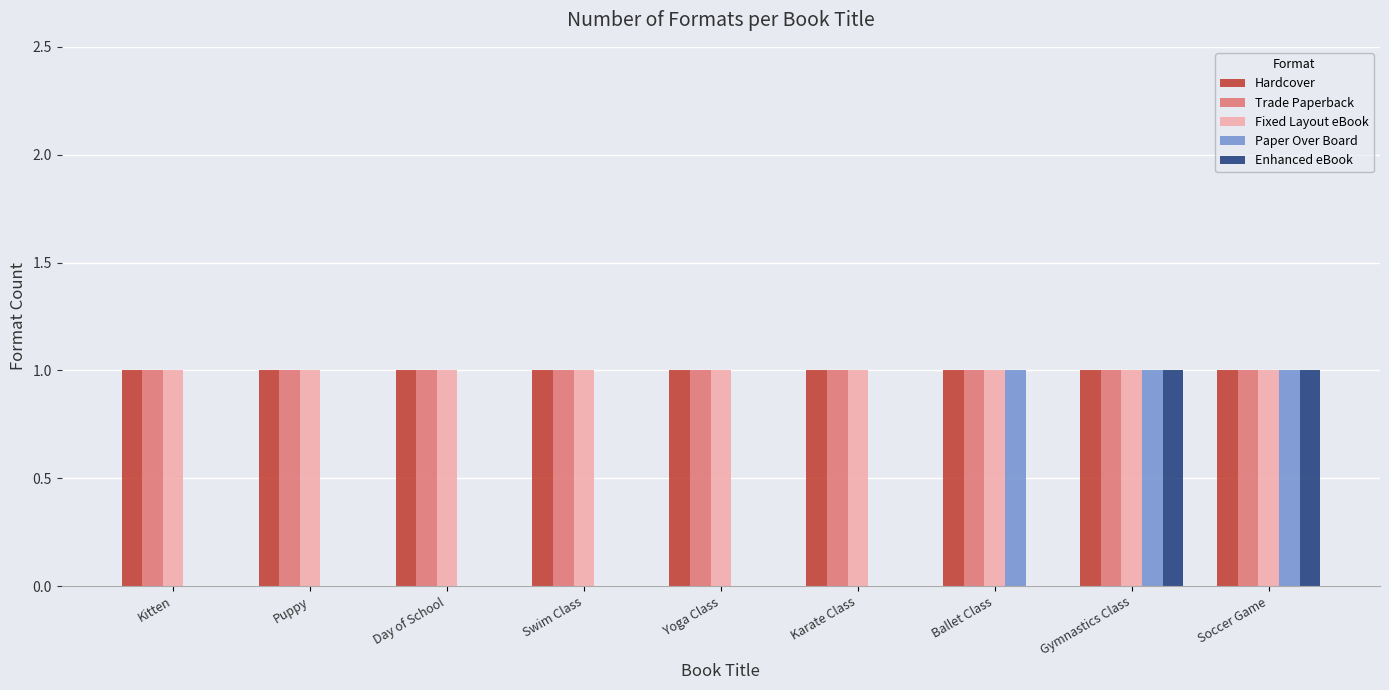

Is it true that Fixed Layout eBook equals 2 at Karate Class?

False